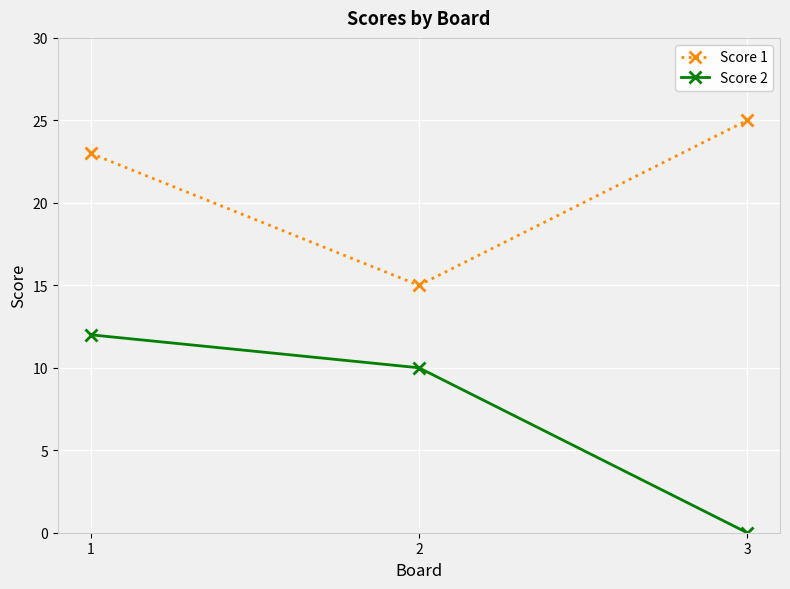

Reading right to left, what are all the values shown in this chart?

Score 1: 3=25	2=15	1=23
Score 2: 3=0	2=10	1=12